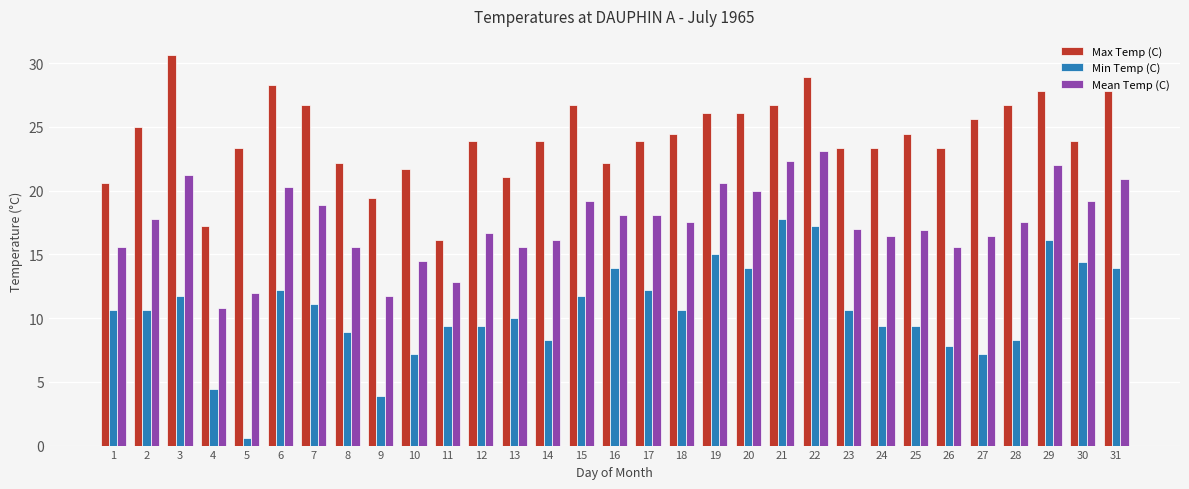

What is the difference between the highest and lowest values at 28?

18.4